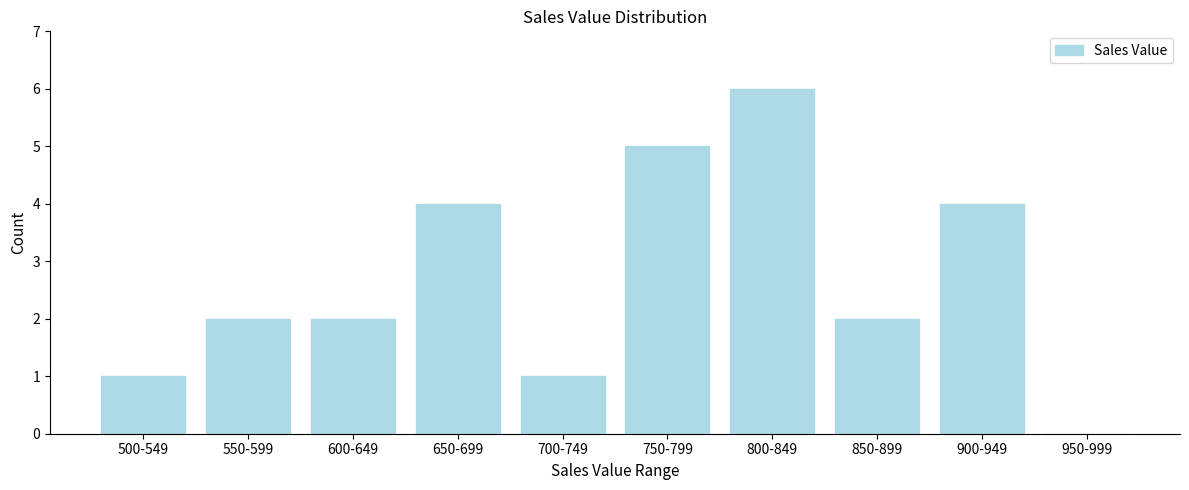

Reading left to right, list all the values displayed in this chart.

500-549=1	550-599=2	600-649=2	650-699=4	700-749=1	750-799=5	800-849=6	850-899=2	900-949=4	950-999=0